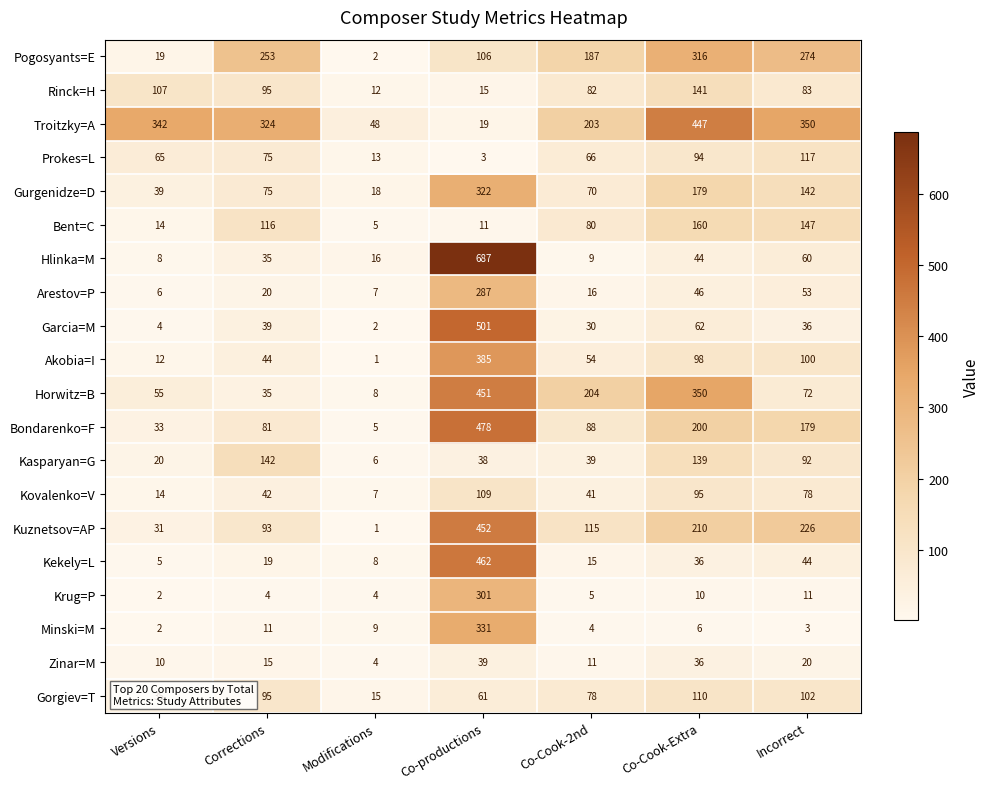

The value of Hlinka=M at Corrections is 35. True or false?

True